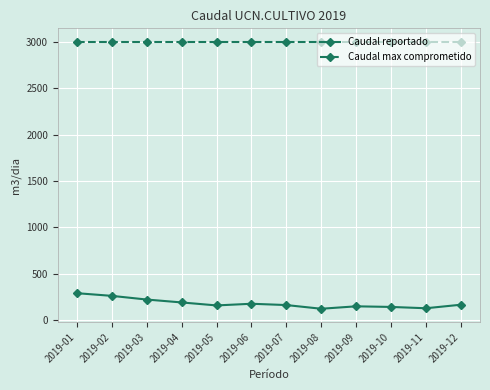

Rank the series by their maximum value, from lowest to highest.

Caudal reportado, Caudal max comprometido